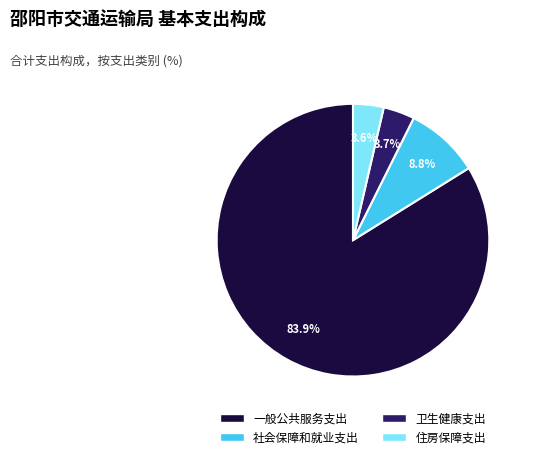

Which slice is the largest?

一般公共服务支出